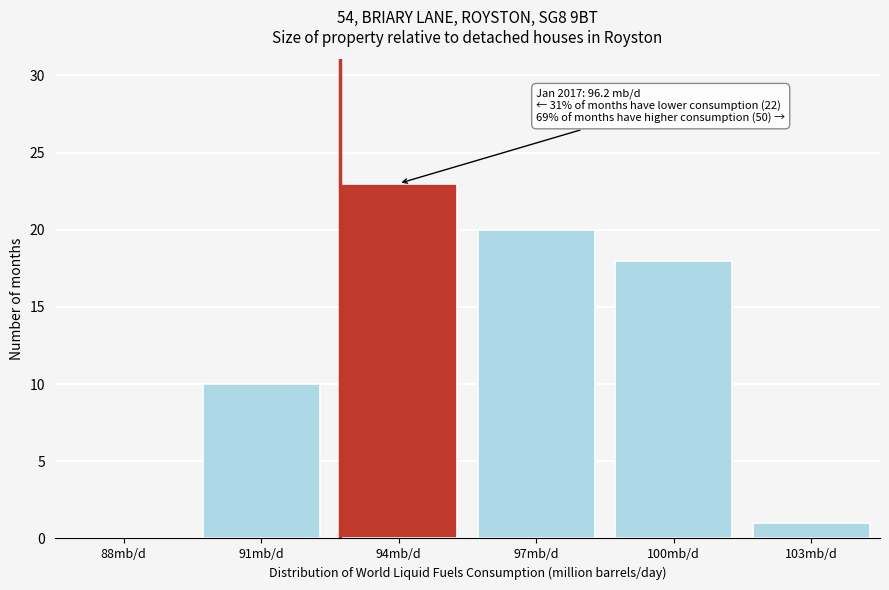

Reading left to right, extract all data points from this chart.

88mb/d=0	91mb/d=10	94mb/d=23	97mb/d=20	100mb/d=18	103mb/d=1